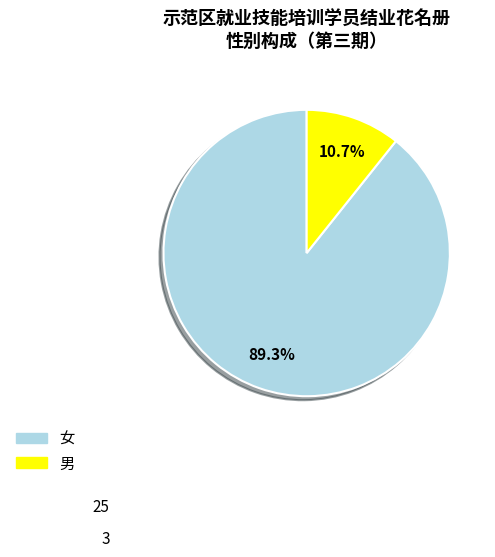

Count the number of slices in the pie.

2